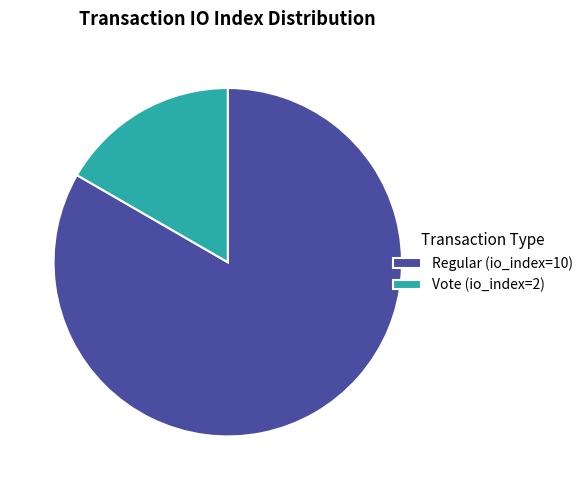

Does Regular (io_index=10) account for over 50% of the chart?

Yes